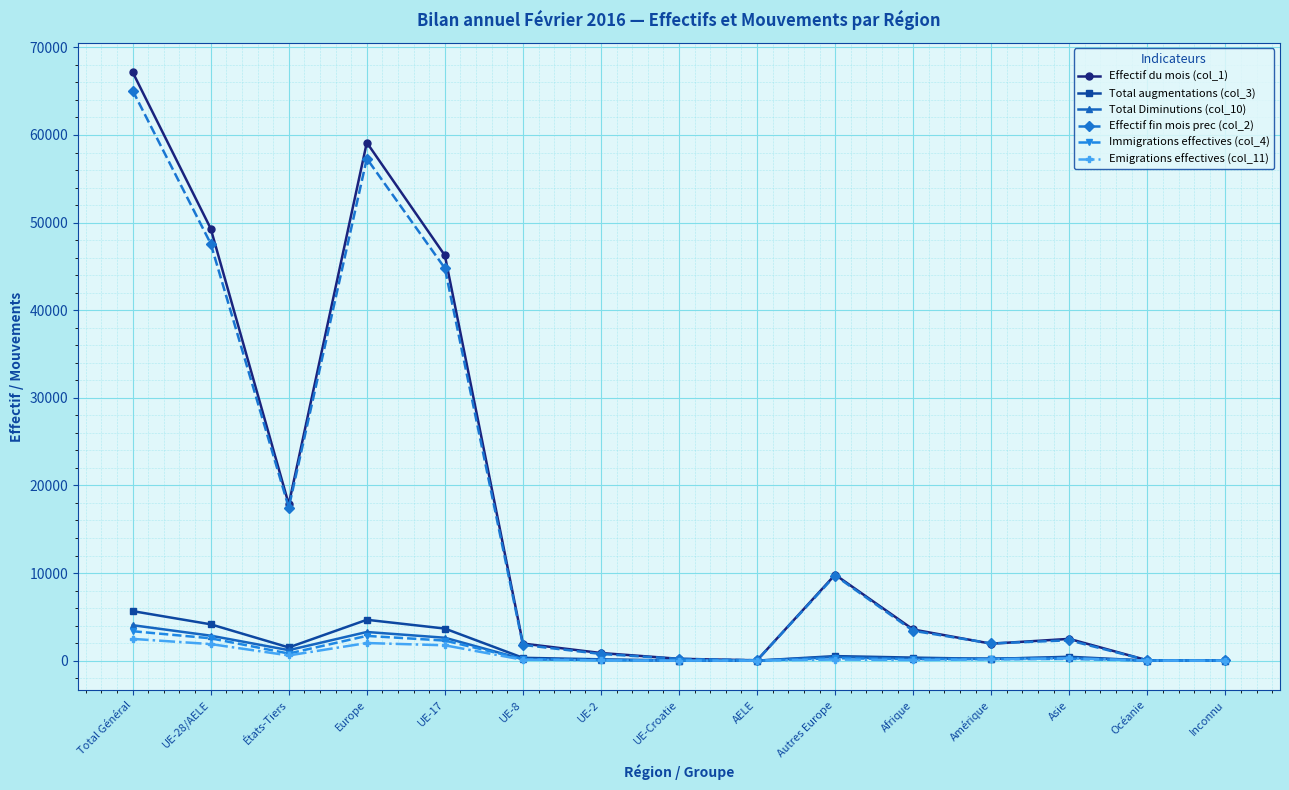

What is the spread (max minus min) of values at Océanie?

37